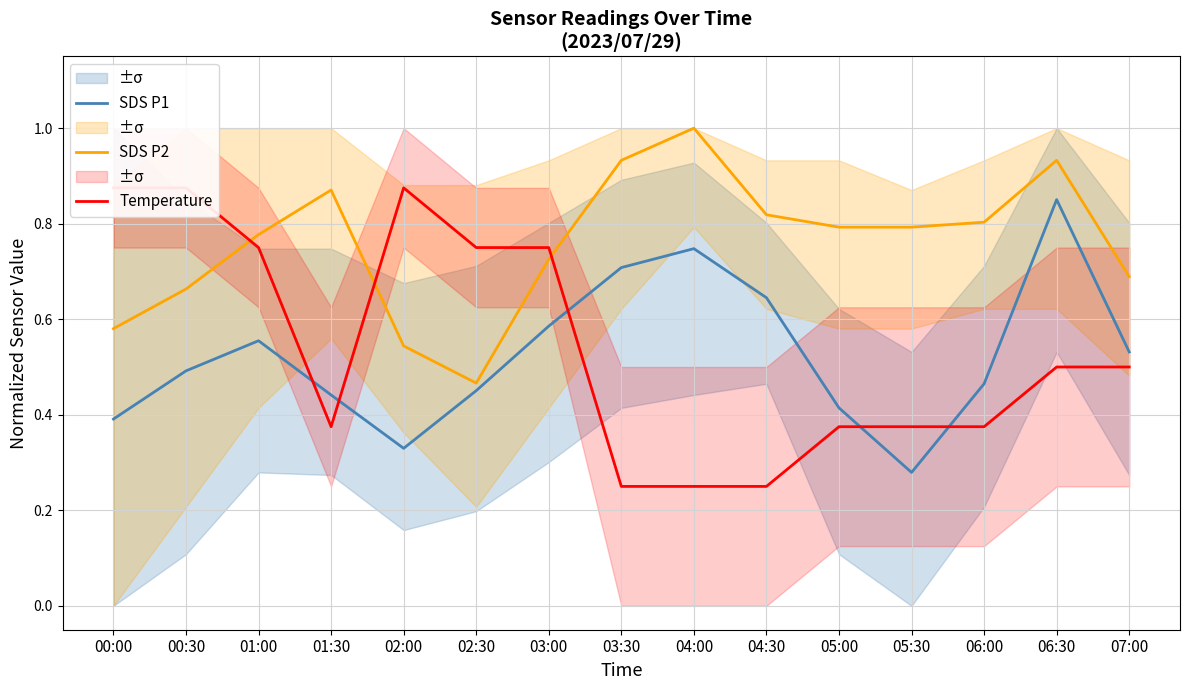

Which has a higher value, 03:30 or 01:30?

03:30